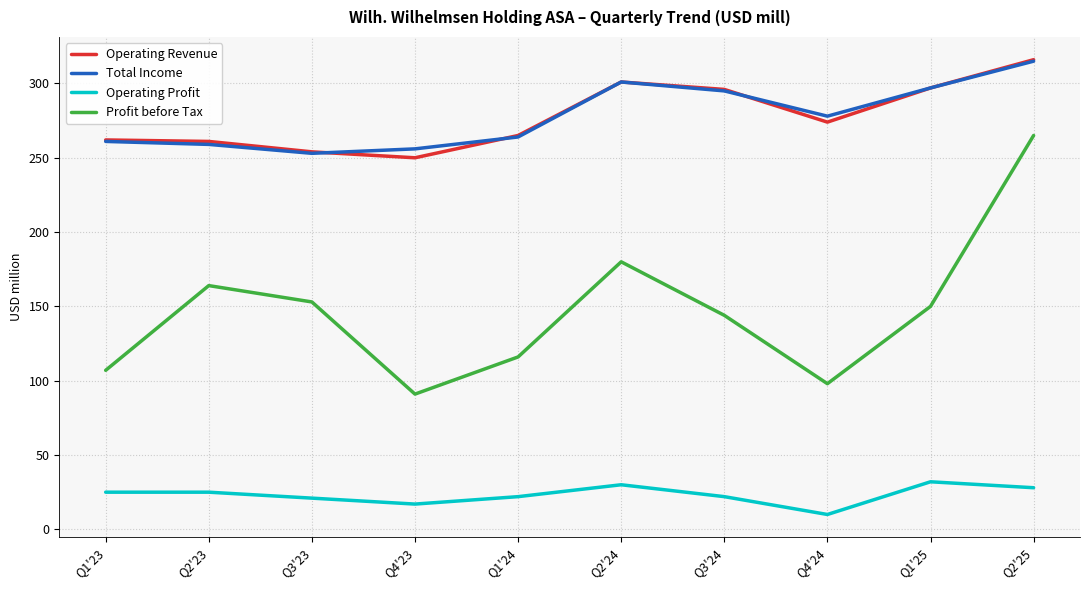

What is the difference between the highest and lowest values at Q3'23?

233